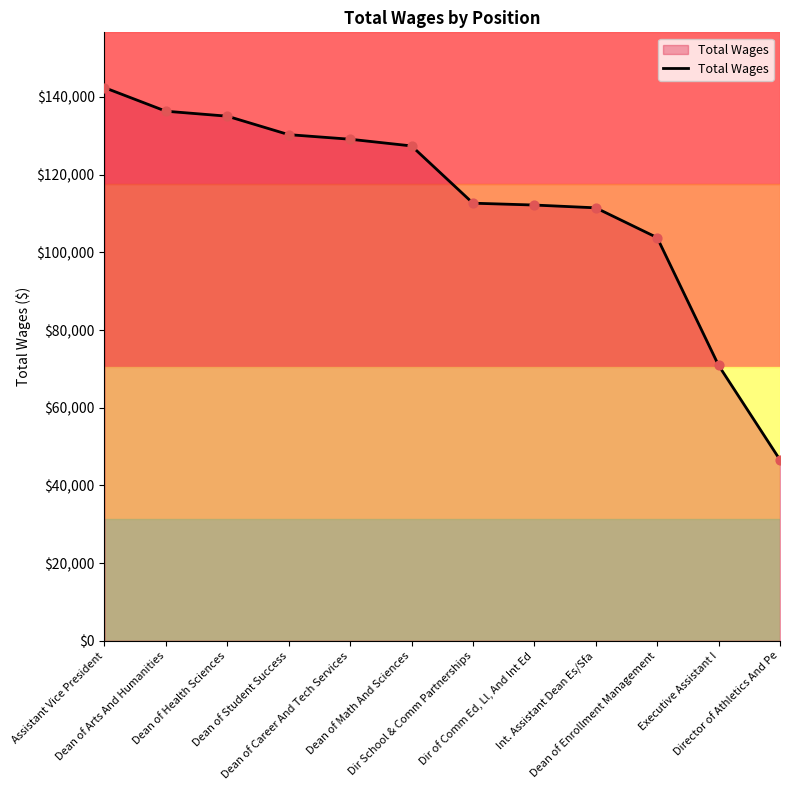

What is the change in value from Dean of Health Sciences to Dean of Enrollment Management?

-31272